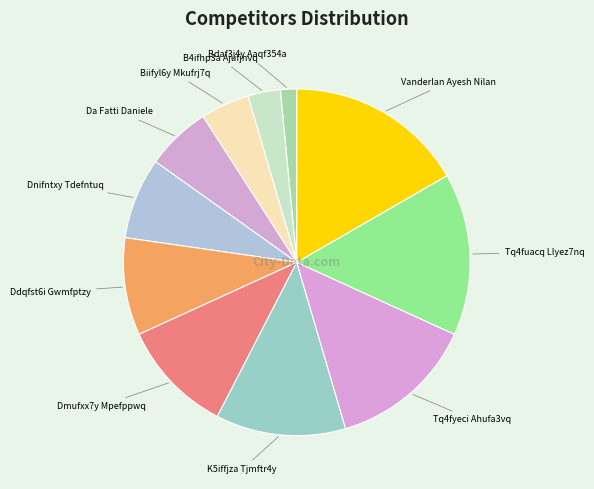

Which slice is the smallest?

Bdaf3j4y Aaqf354a